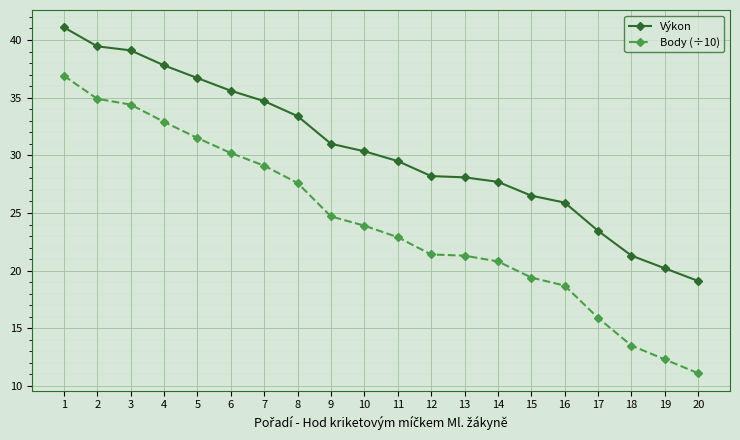

What is the sum of the Výkon values at 20 and 15?

45.6